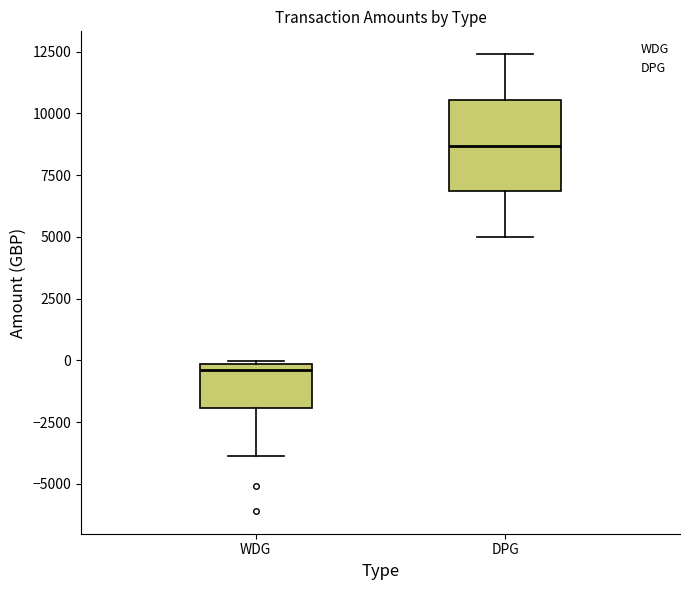

Which box is the tallest, from its lower edge to its upper edge?

DPG